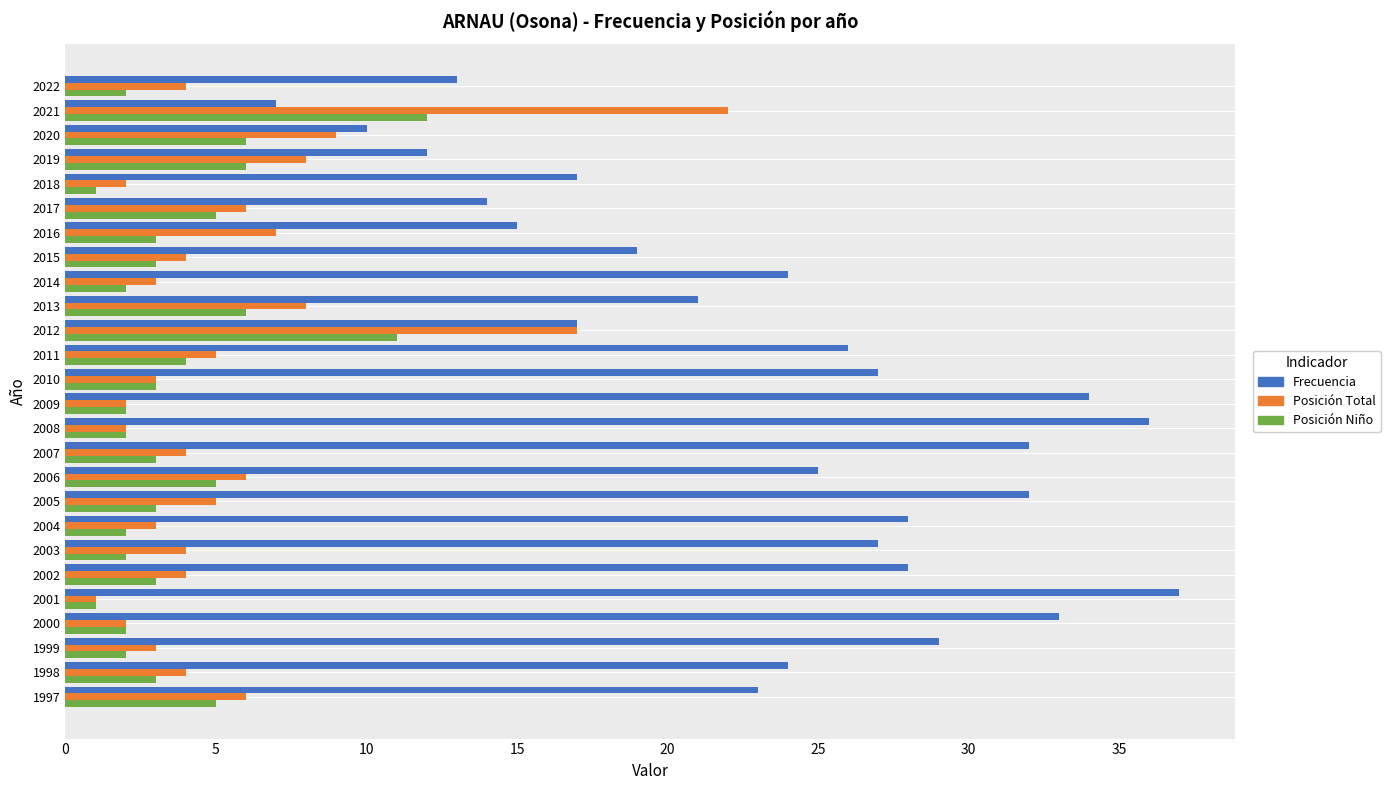

At which category is the sum across all series the highest?

2012